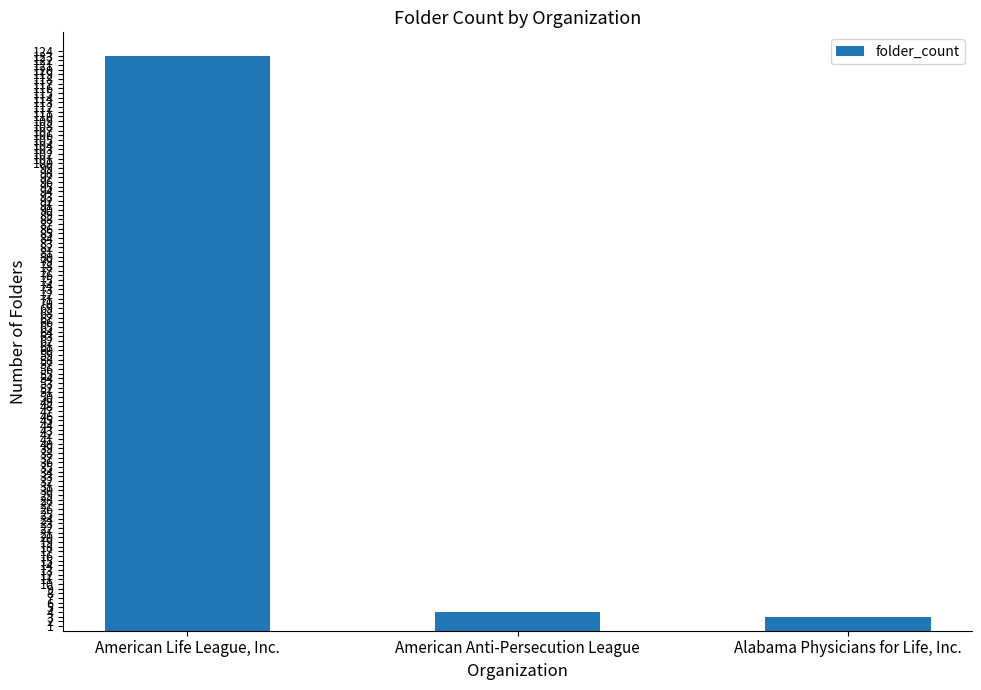

What is the change in value from American Life League, Inc. to American Anti-Persecution League?

-119